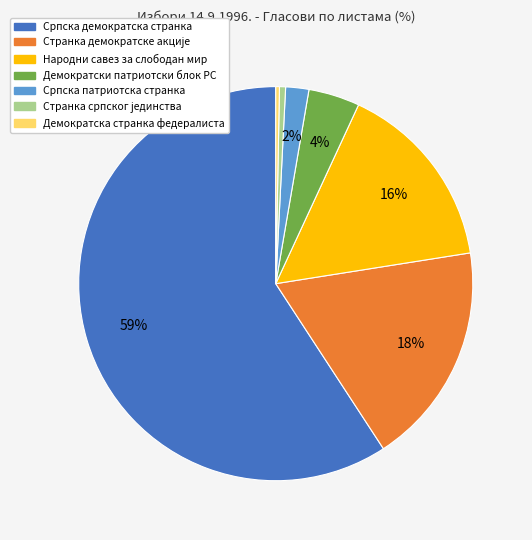

Which slice represents more than half of the pie?

Српска демократска странка